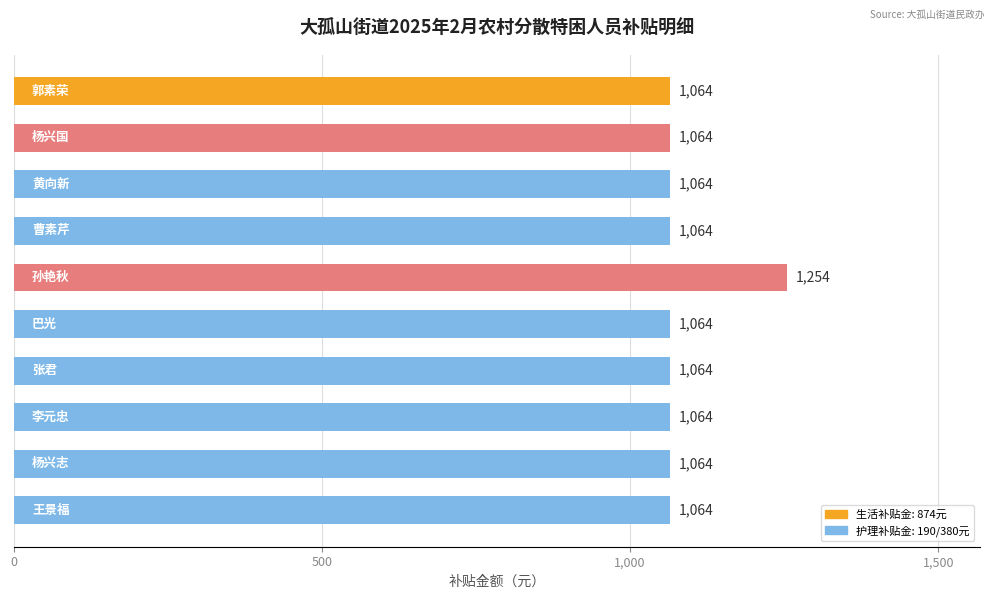

What is the average value?

1083